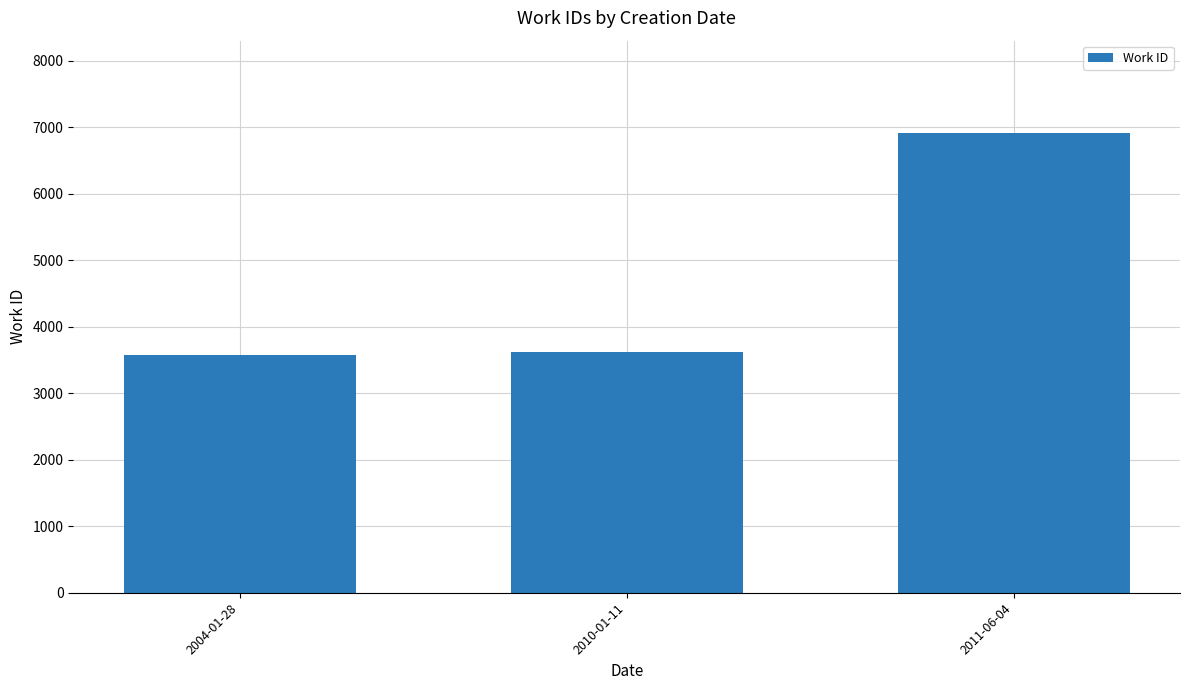

What is the approximate value at 2010-01-11, to the nearest 10?

3620